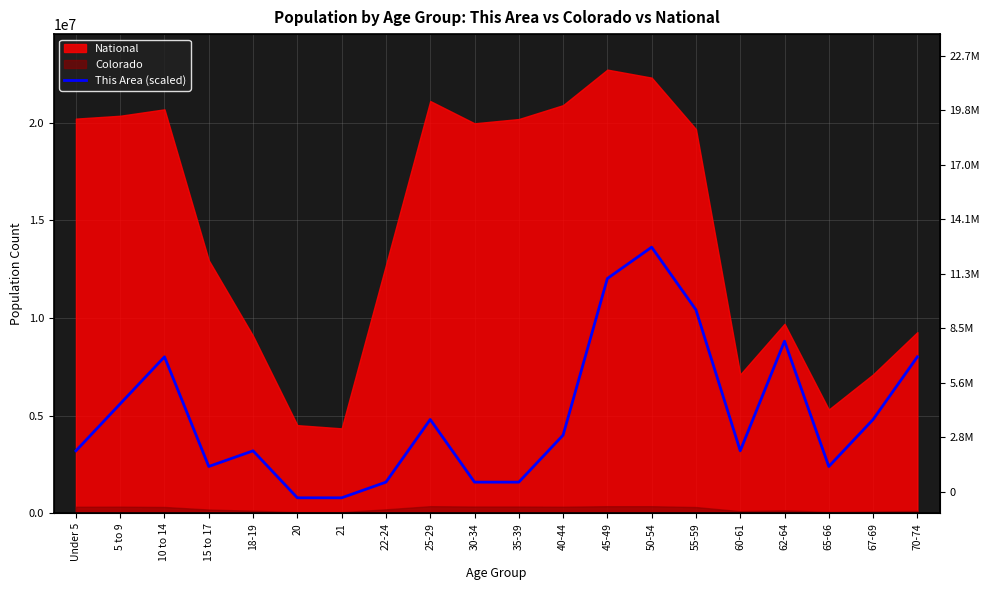

What is the label of the 16th point from the left?

60-61